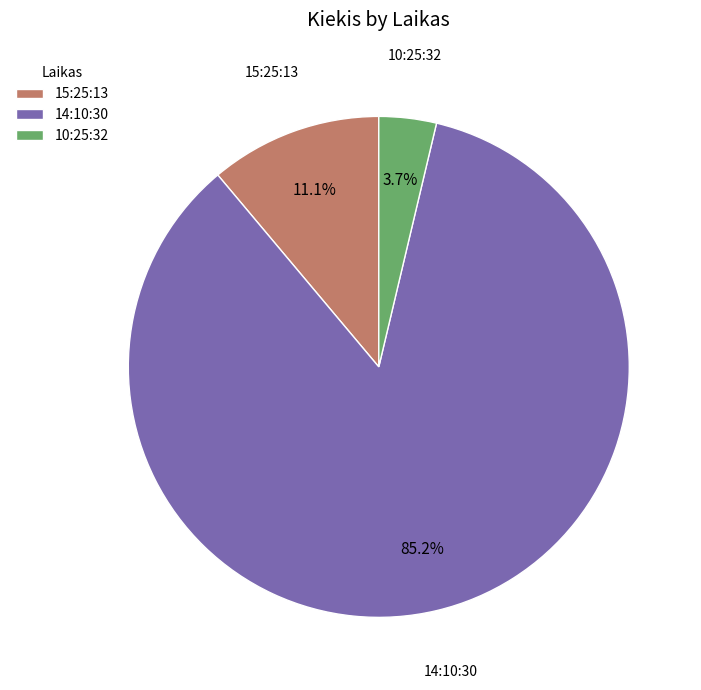

What percentage is the 10:25:32 slice, to the nearest percent?

4%